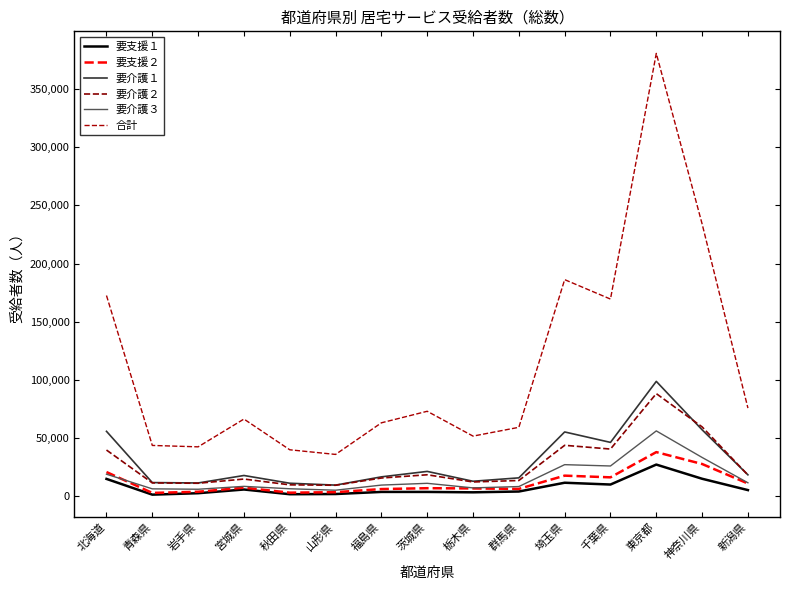

Which has a higher value, 埼玉県 or 群馬県?

埼玉県